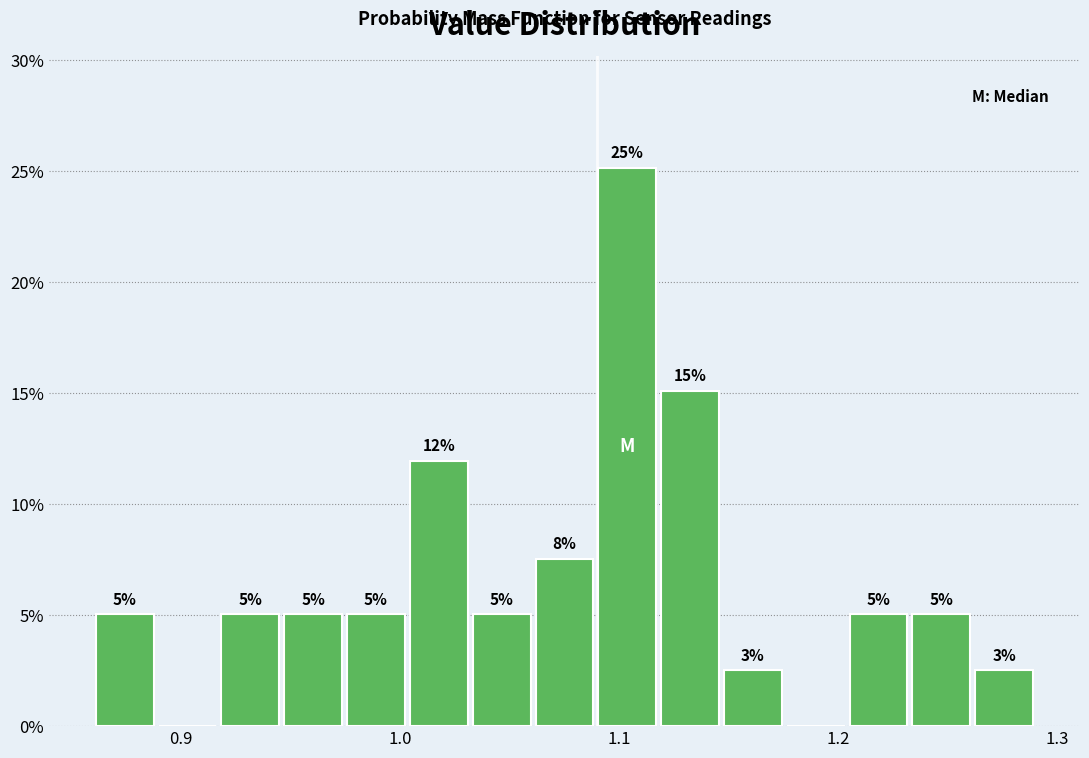

Read against the x-axis, roughly where is the centre of the tallest bar?

1.10